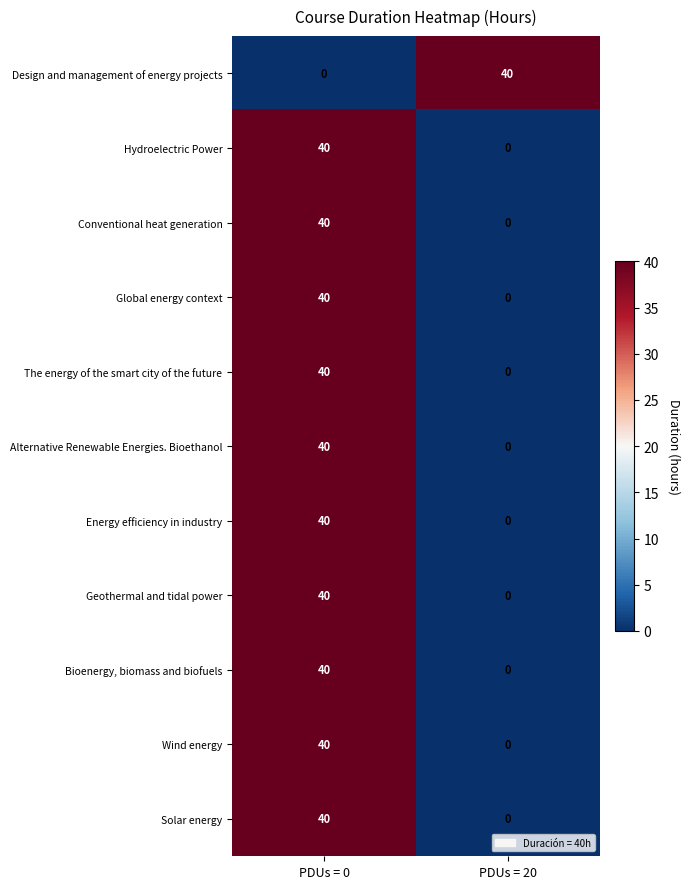

What is the difference between the highest and lowest values at PDUs = 20?

40